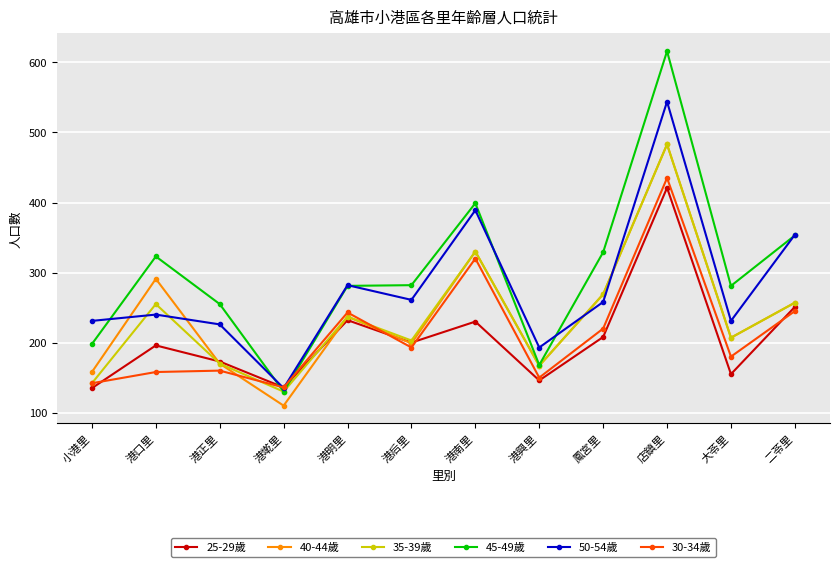

What is the difference between the 50-54歲 values at 港正里 and 小港里?

5